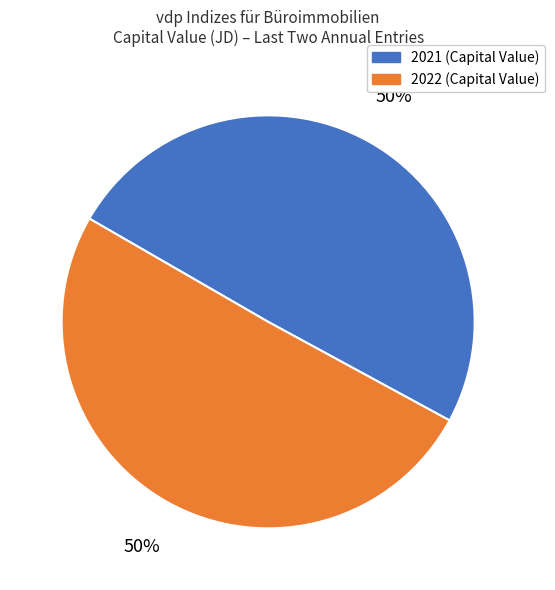

What percentage is the 2021 (Capital Value) slice, to the nearest percent?

50%